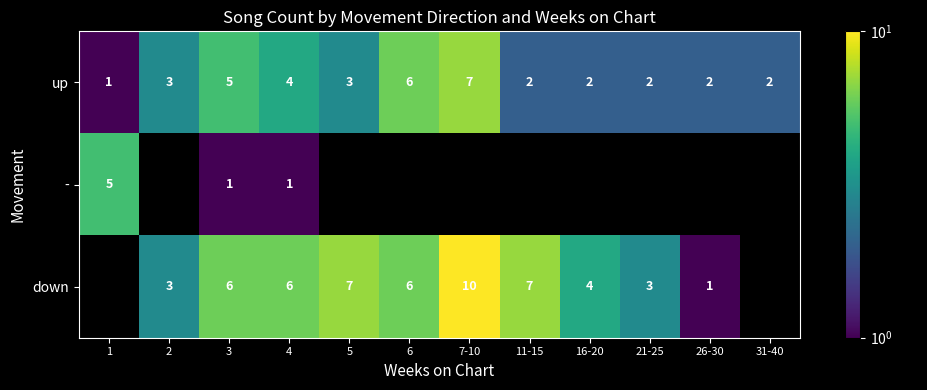

What is the total value across all series at 4?

11